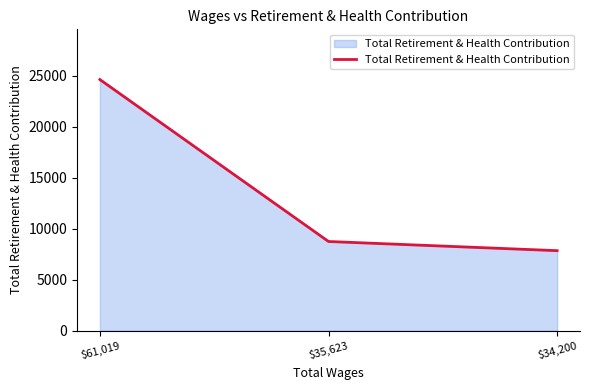

How many values are below 8735?

1